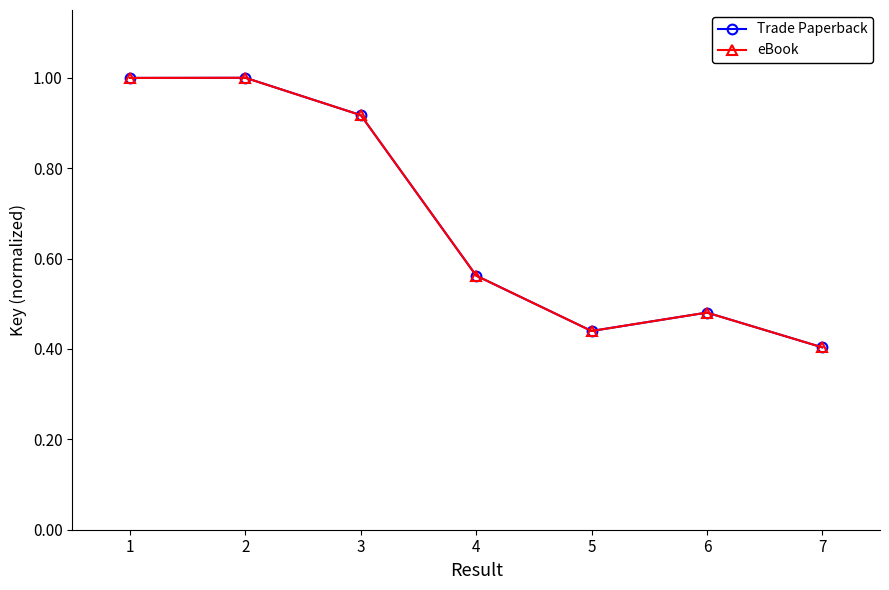

Is this an area chart (filled region under the line)?

No